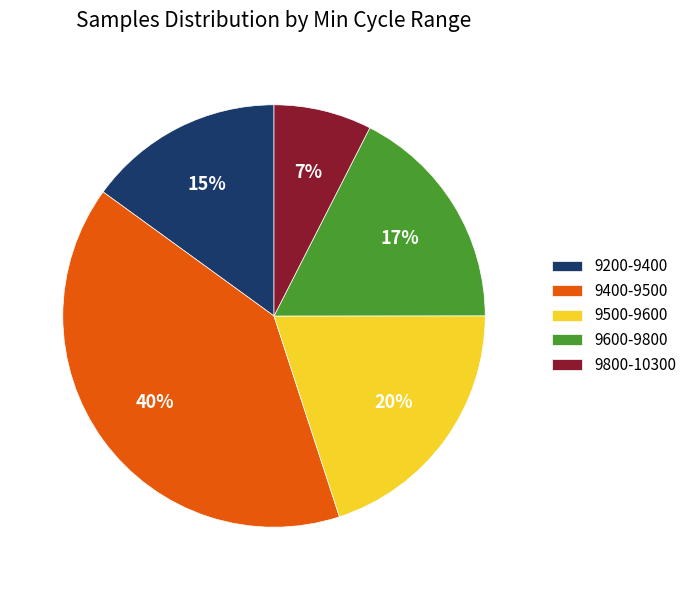

Rank the categories by value from lowest to highest.

9800-10300, 9200-9400, 9600-9800, 9500-9600, 9400-9500